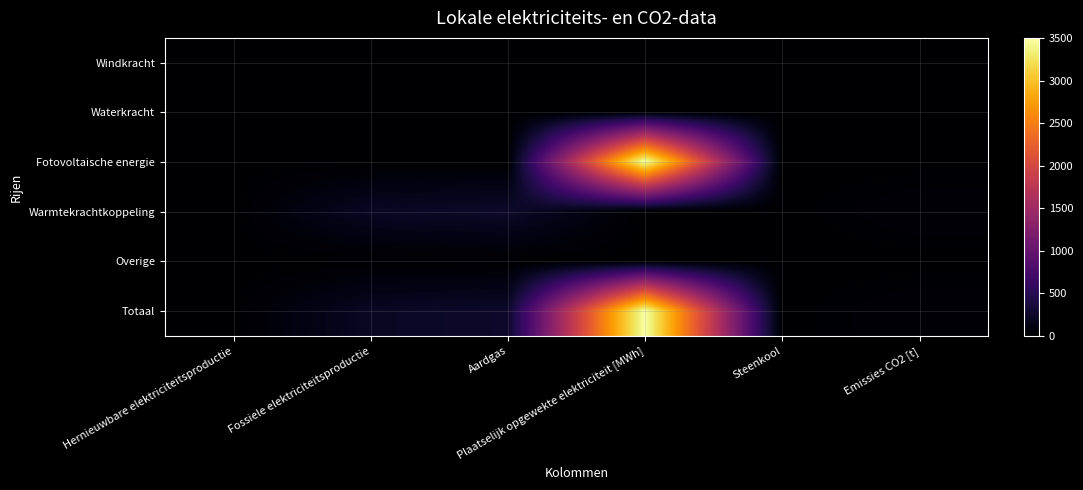

At Steenkool, list the series in order from smallest to largest.

Windkracht, Waterkracht, Fotovoltaische energie, Warmtekrachtkoppeling, Overige, Totaal